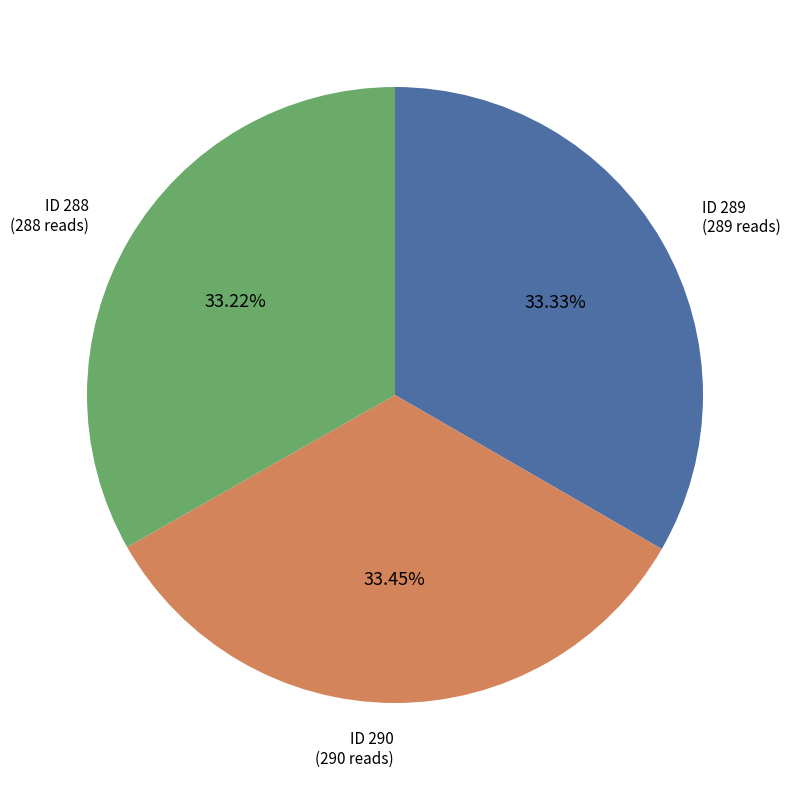

Does any single category account for the majority?

No